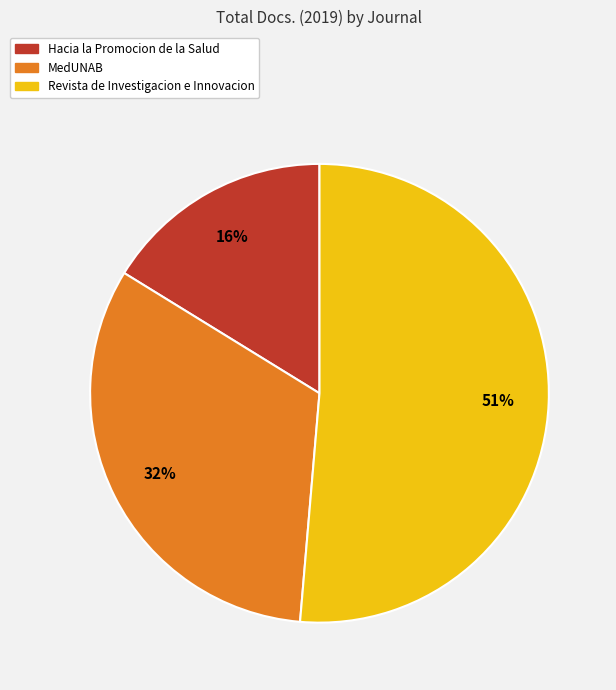

Is there any slice that represents more than half of the pie?

Yes